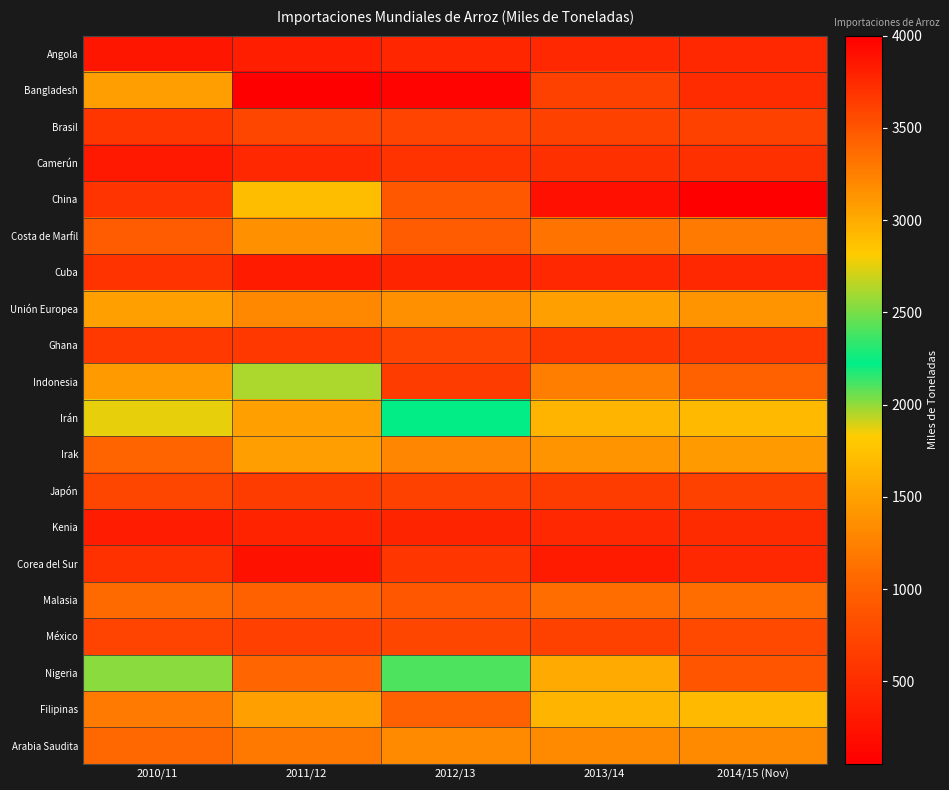

Reading left to right, transcribe all the data shown in this chart.

Angola: 2010/11=275	2011/12=360	2012/13=430	2013/14=450	2014/15 (Nov)=450
Bangladesh: 2010/11=1486	2011/12=53	2012/13=114	2013/14=700	2014/15 (Nov)=500
Brasil: 2010/11=591	2011/12=732	2012/13=712	2013/14=700	2014/15 (Nov)=700
Camerún: 2010/11=310	2011/12=450	2012/13=550	2013/14=525	2014/15 (Nov)=525
China: 2010/11=575	2011/12=2900	2012/13=3483	2013/14=3900	2014/15 (Nov)=4000
Costa de Marfil: 2010/11=935	2011/12=1375	2012/13=940	2013/14=1150	2014/15 (Nov)=1200
Cuba: 2010/11=558	2011/12=330	2012/13=413	2013/14=450	2014/15 (Nov)=450
Unión Europea: 2010/11=1496	2011/12=1313	2012/13=1375	2013/14=1500	2014/15 (Nov)=1400
Ghana: 2010/11=620	2011/12=595	2012/13=725	2013/14=600	2014/15 (Nov)=620
Indonesia: 2010/11=3098	2011/12=1960	2012/13=650	2013/14=1225	2014/15 (Nov)=1000
Irán: 2010/11=1870	2011/12=1500	2012/13=2220	2013/14=1650	2014/15 (Nov)=1700
Irak: 2010/11=1036	2011/12=1478	2012/13=1294	2013/14=1400	2014/15 (Nov)=1450
Japón: 2010/11=742	2011/12=650	2012/13=690	2013/14=650	2014/15 (Nov)=700
Kenia: 2010/11=335	2011/12=400	2012/13=410	2013/14=440	2014/15 (Nov)=480
Corea del Sur: 2010/11=532	2011/12=238	2012/13=580	2013/14=330	2014/15 (Nov)=450
Malasia: 2010/11=1076	2011/12=1006	2012/13=890	2013/14=1100	2014/15 (Nov)=1100
México: 2010/11=705	2011/12=680	2012/13=746	2013/14=700	2014/15 (Nov)=775
Nigeria: 2010/11=2550	2011/12=3400	2012/13=2400	2013/14=3000	2014/15 (Nov)=3500
Filipinas: 2010/11=1200	2011/12=1500	2012/13=1000	2013/14=1650	2014/15 (Nov)=1700
Arabia Saudita: 2010/11=1059	2011/12=1193	2012/13=1326	2013/14=1325	2014/15 (Nov)=1325